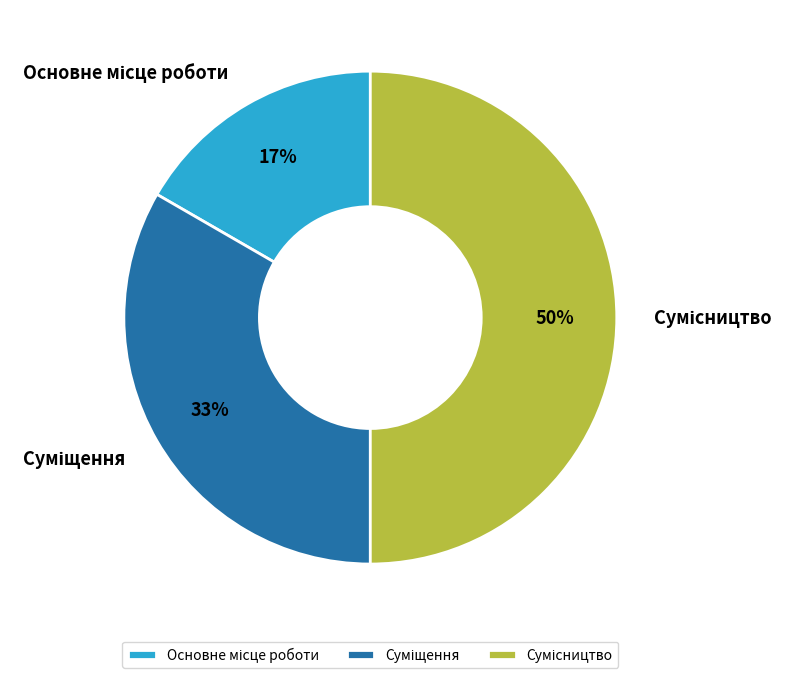

To the nearest percent, what is the average slice percentage?

33%